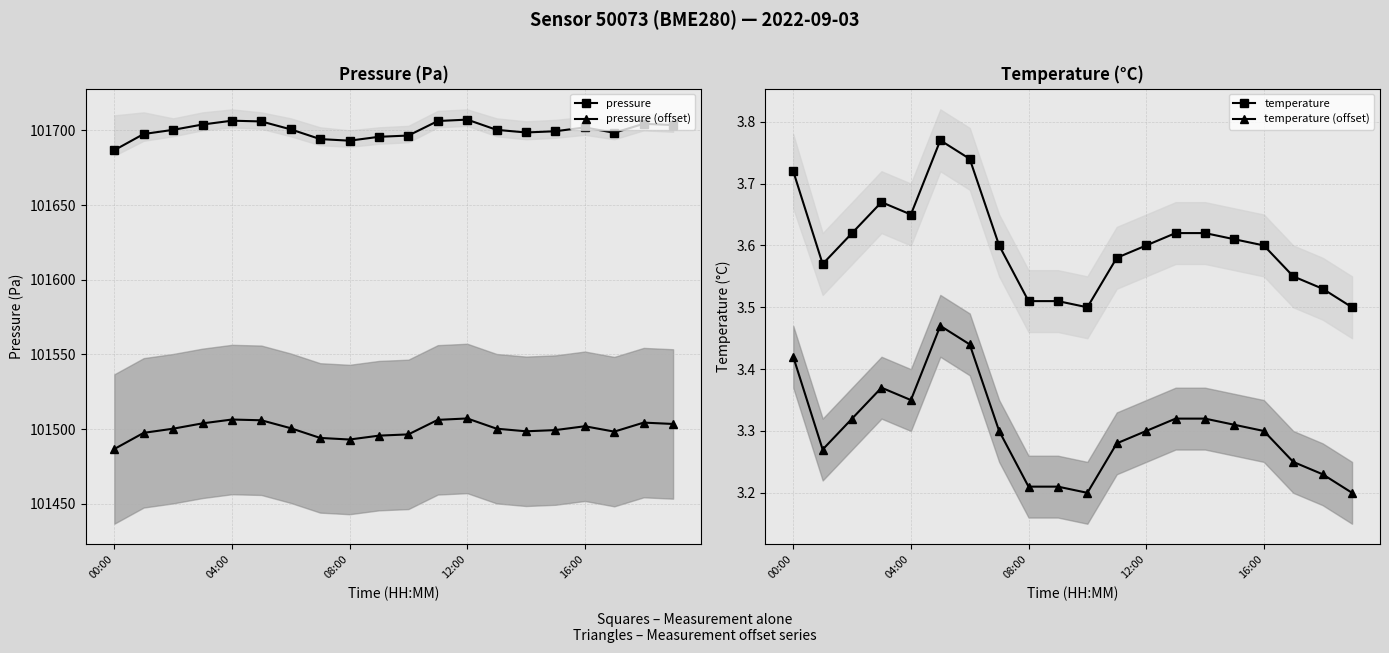

Which series has the widest spread of values?

pressure